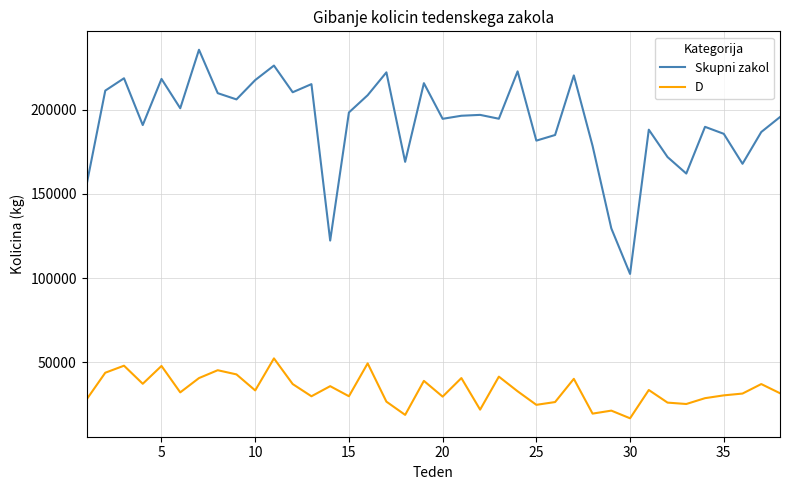

True or false: Skupni zakol and D cross at least once.

False